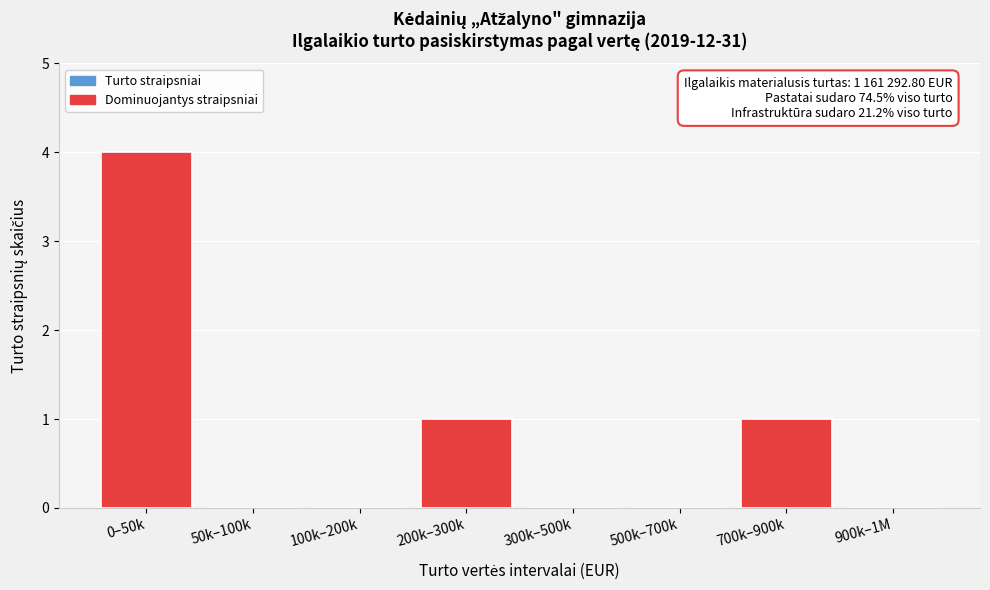

Reading left to right, extract all data points from this chart.

0–50k=4	50k–100k=0	100k–200k=0	200k–300k=1	300k–500k=0	500k–700k=0	700k–900k=1	900k–1M=0